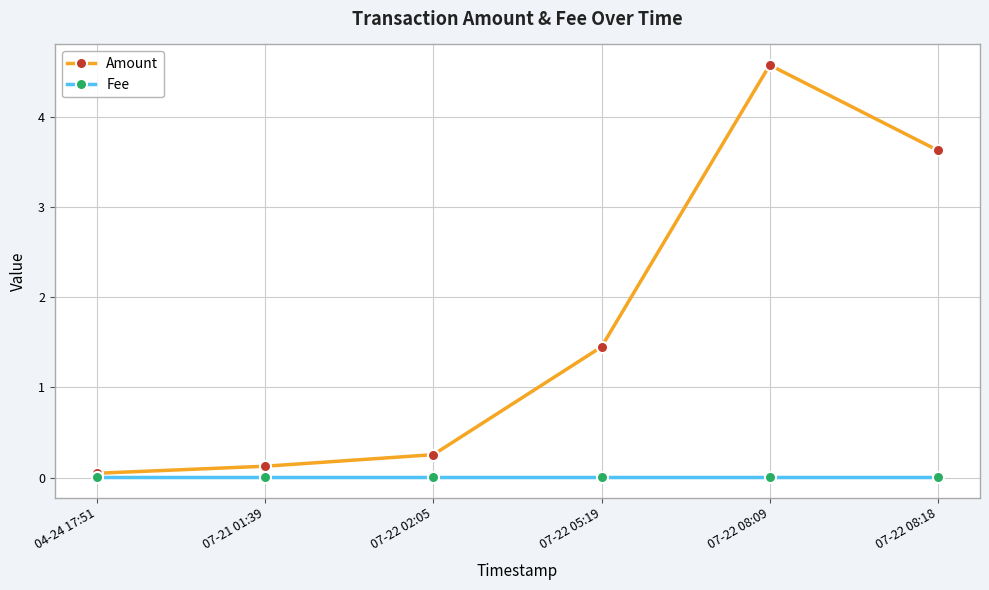

Where is Amount nearest to the value 2?

07-22 05:19